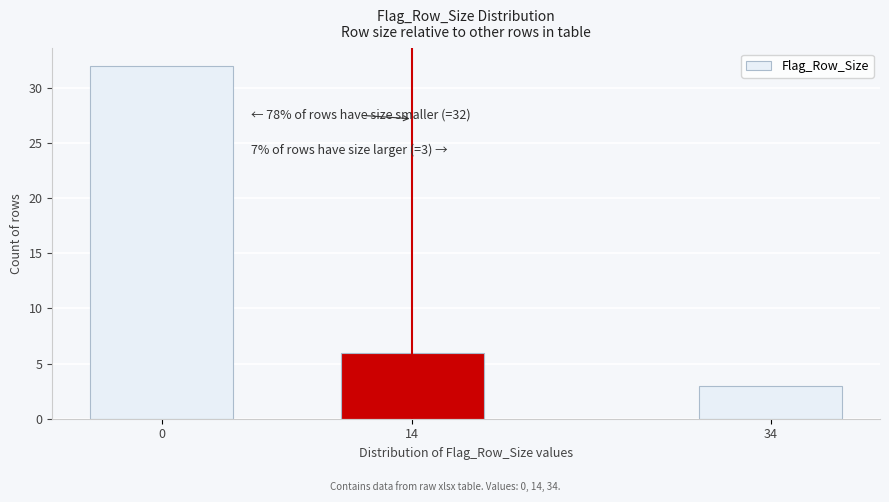

Reading right to left, what are all the values shown in this chart?

34=3	14=6	0=32